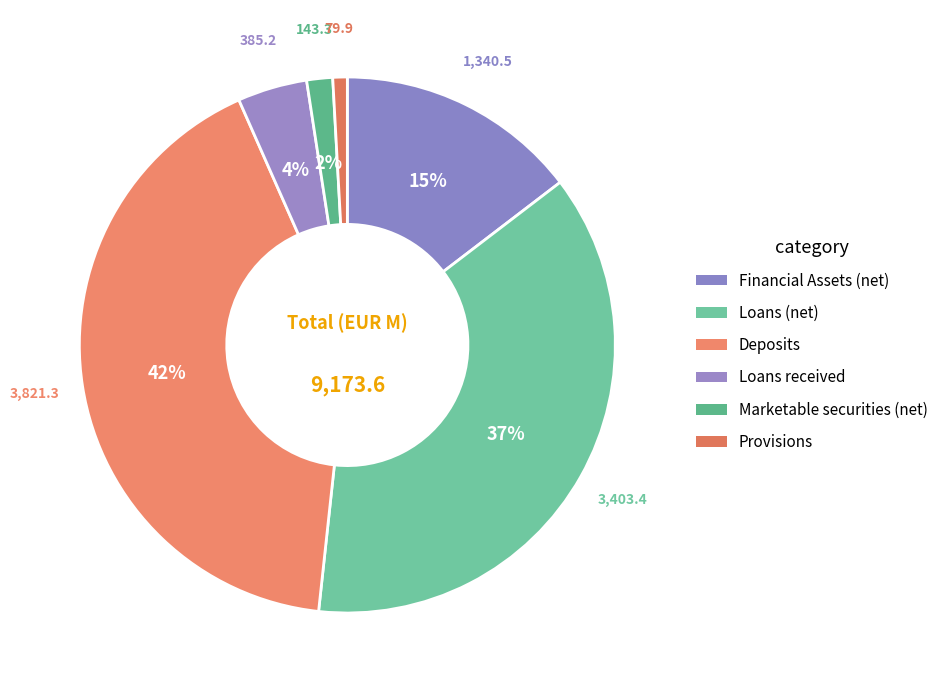

Count the number of slices in the pie.

6